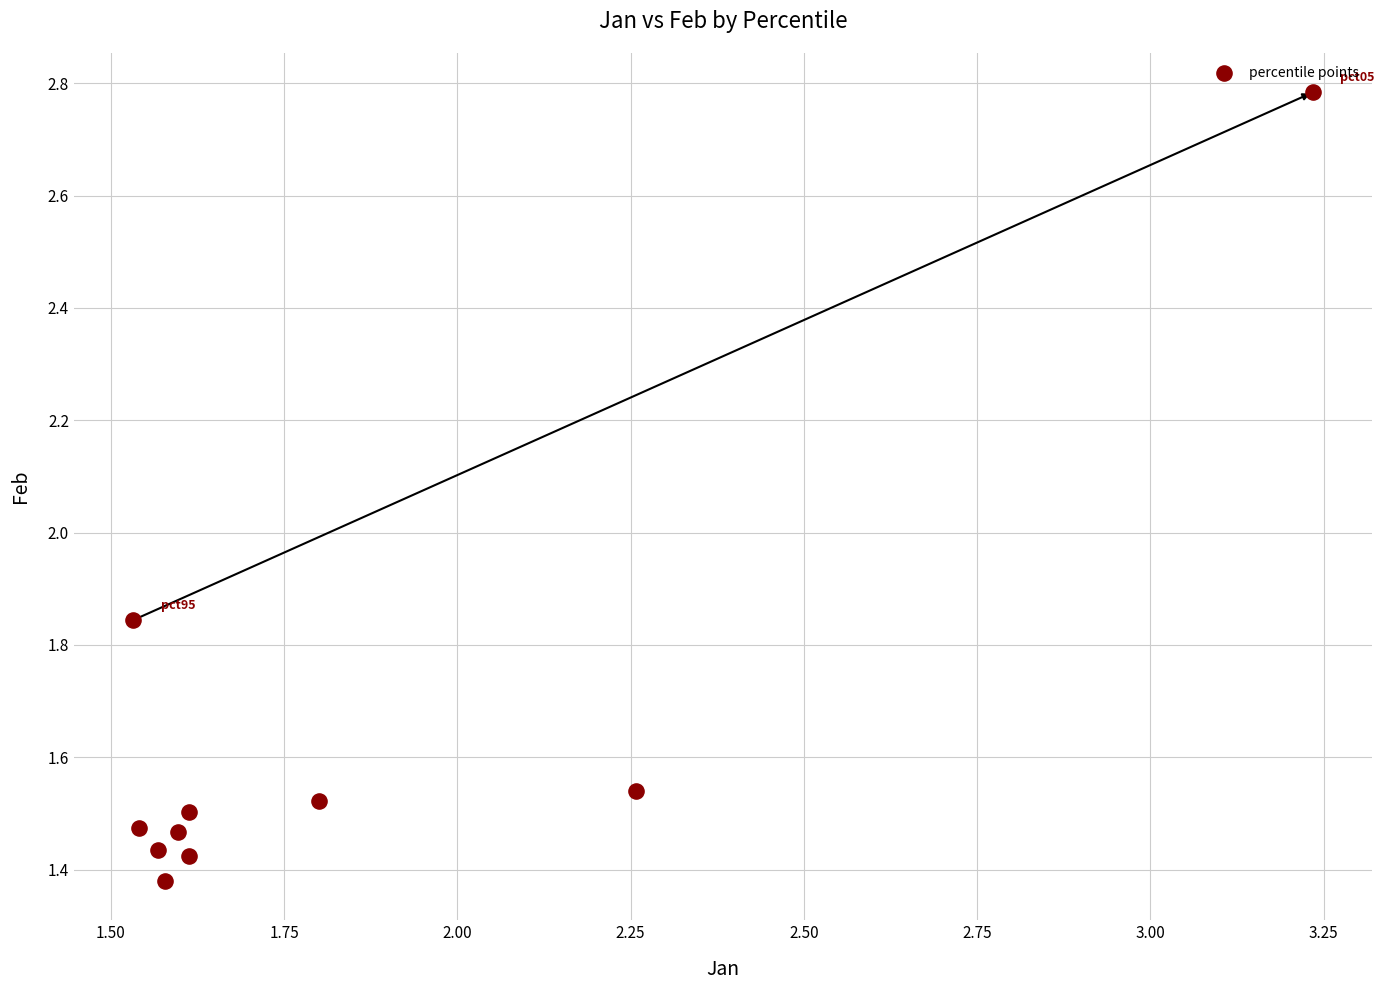

What is the range of X values (max minus min)?

1.7